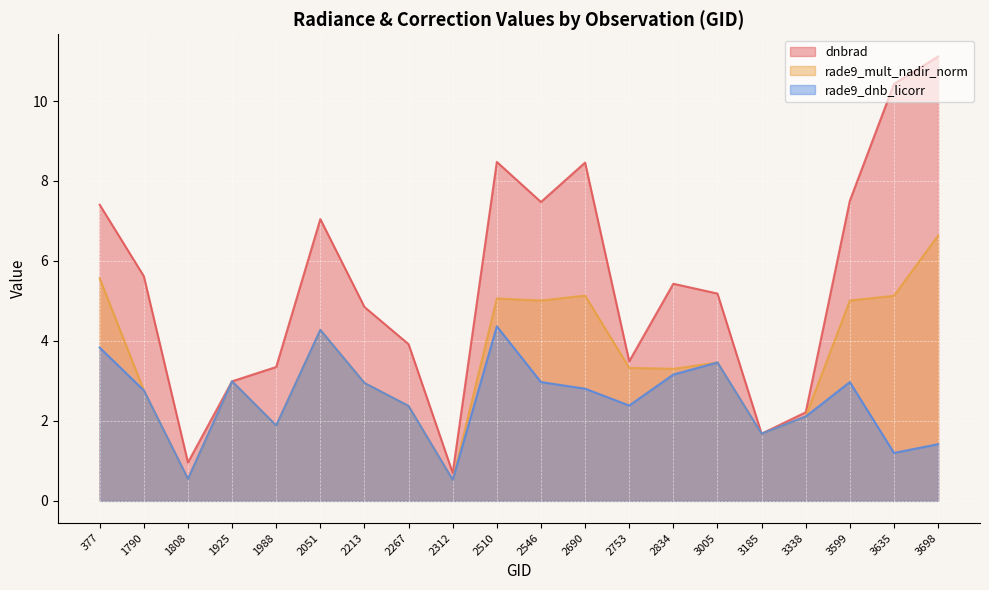

What is the average value of the rade9_mult_nadir_norm series?

3.5